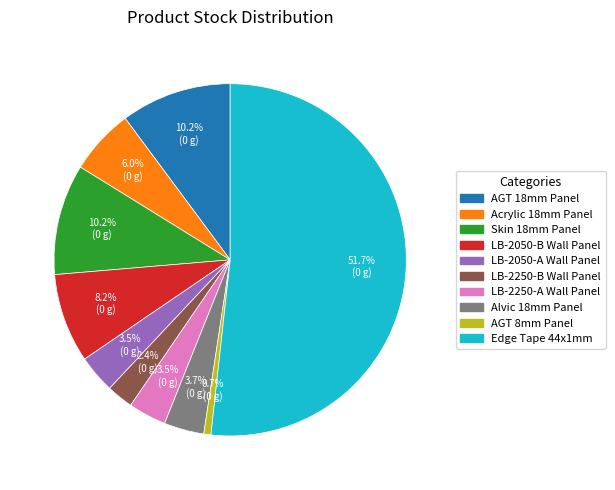

Is there a majority slice in this chart?

Yes